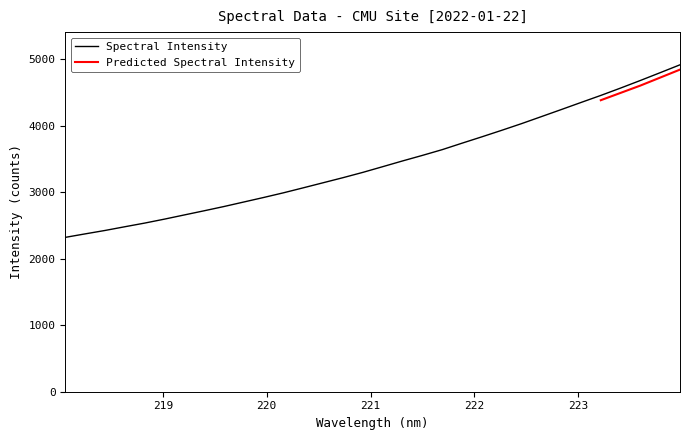

What is the label of the 29th point from the left?

223.408